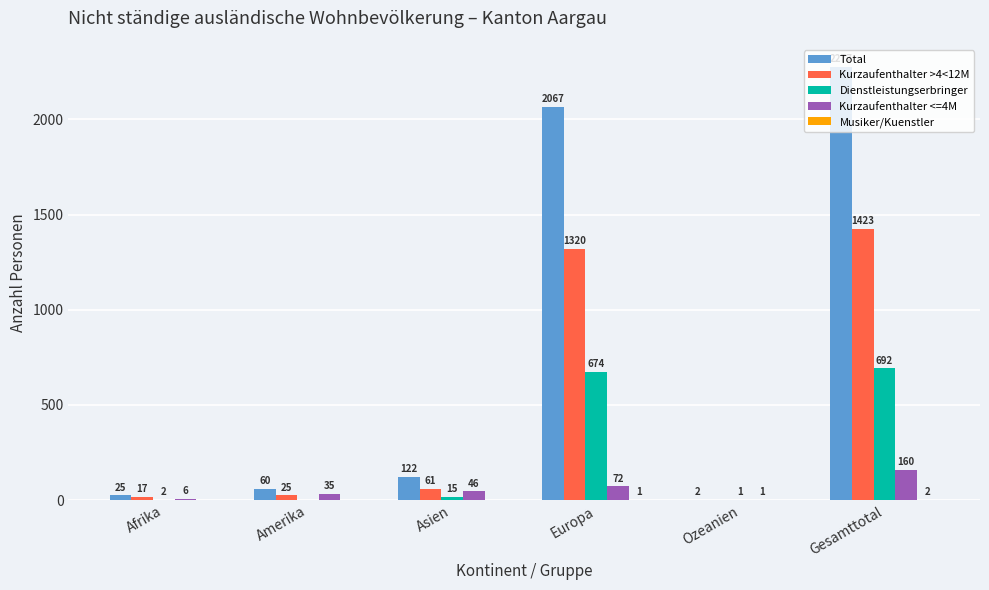

The value of Kurzaufenthalter >4<12M at Gesamttotal is 1423. True or false?

True